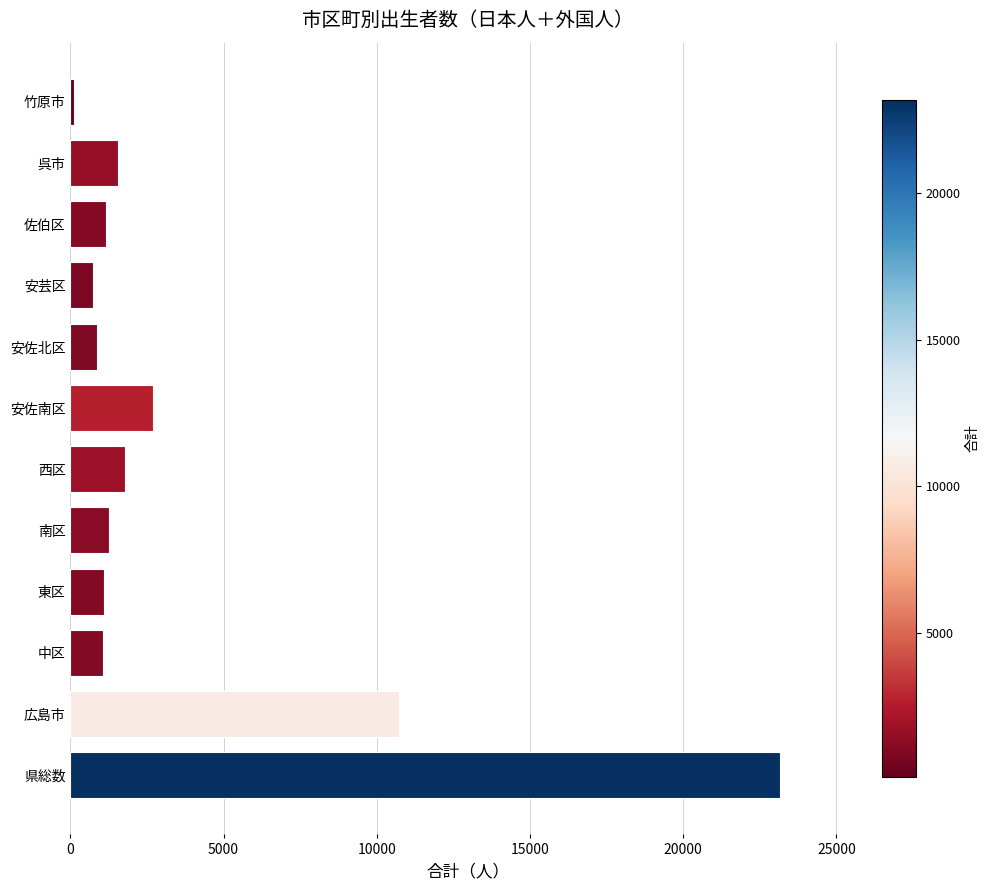

Are the bars horizontal?

Yes